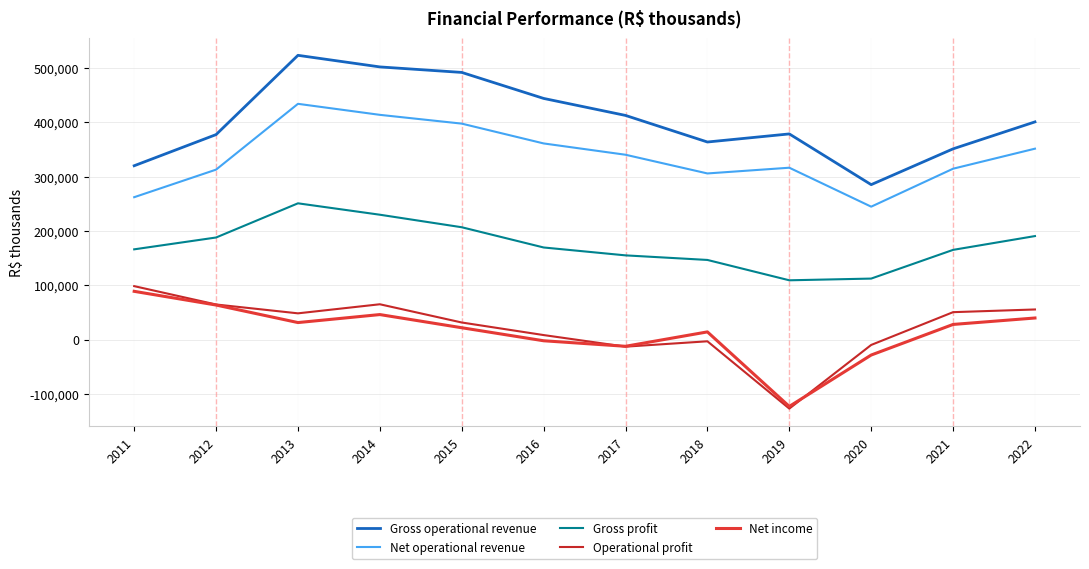

The Operational profit series shows 8545 at 2016. True or false?

True